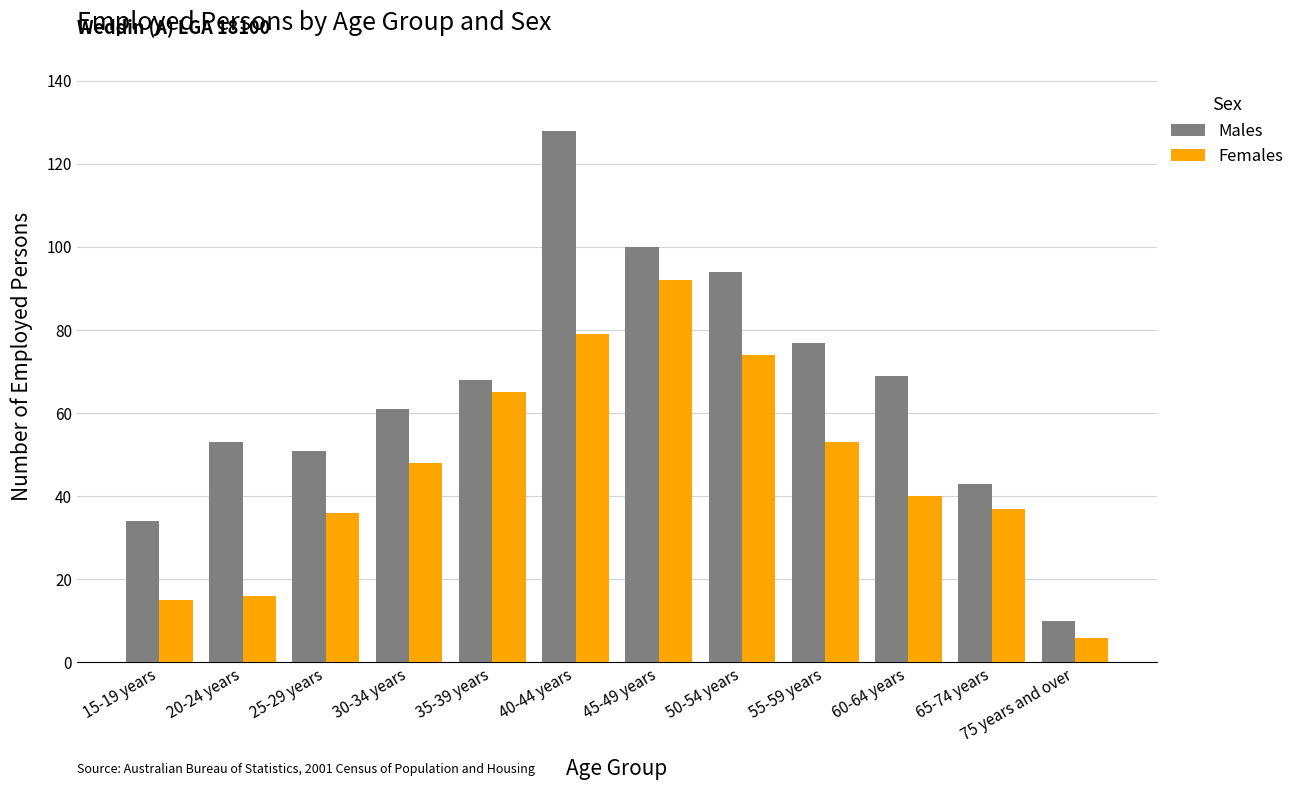

Which series has the largest total across all categories?

Males